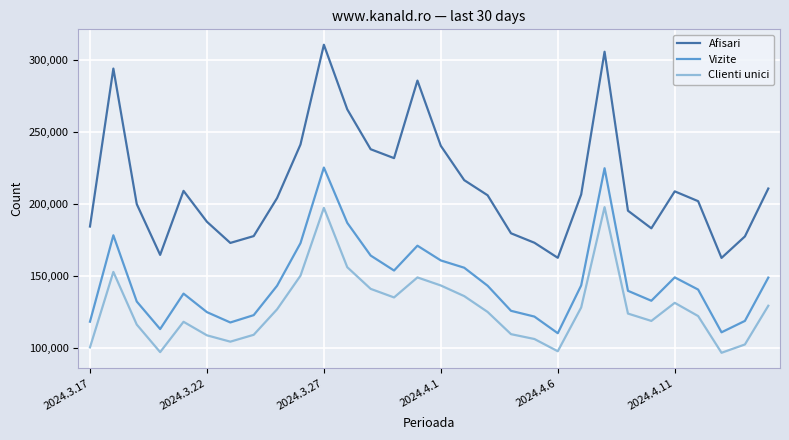

Which series has the largest range (max minus min)?

Afisari